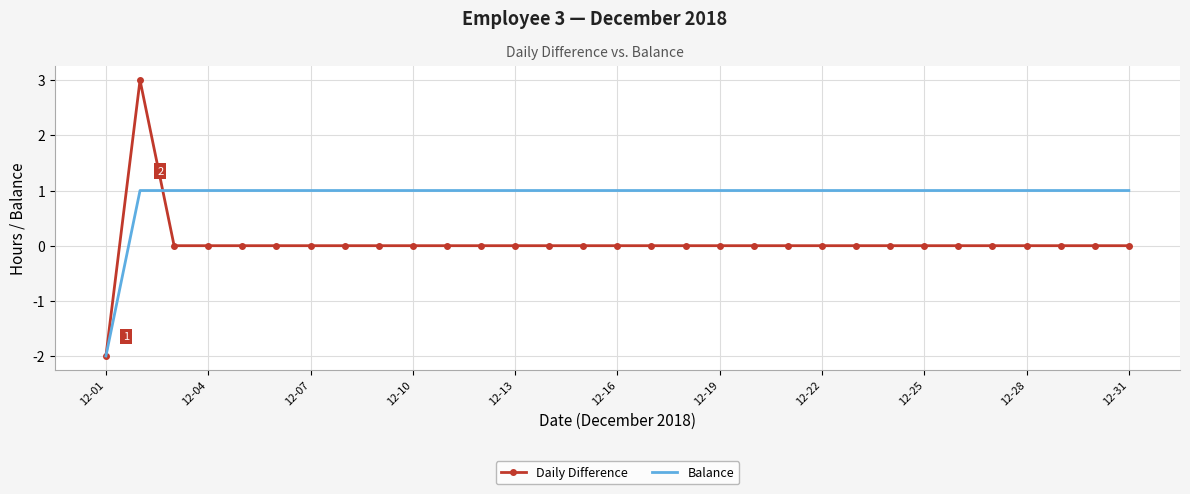

List the series in order of their peak value, lowest first.

Balance, Daily Difference